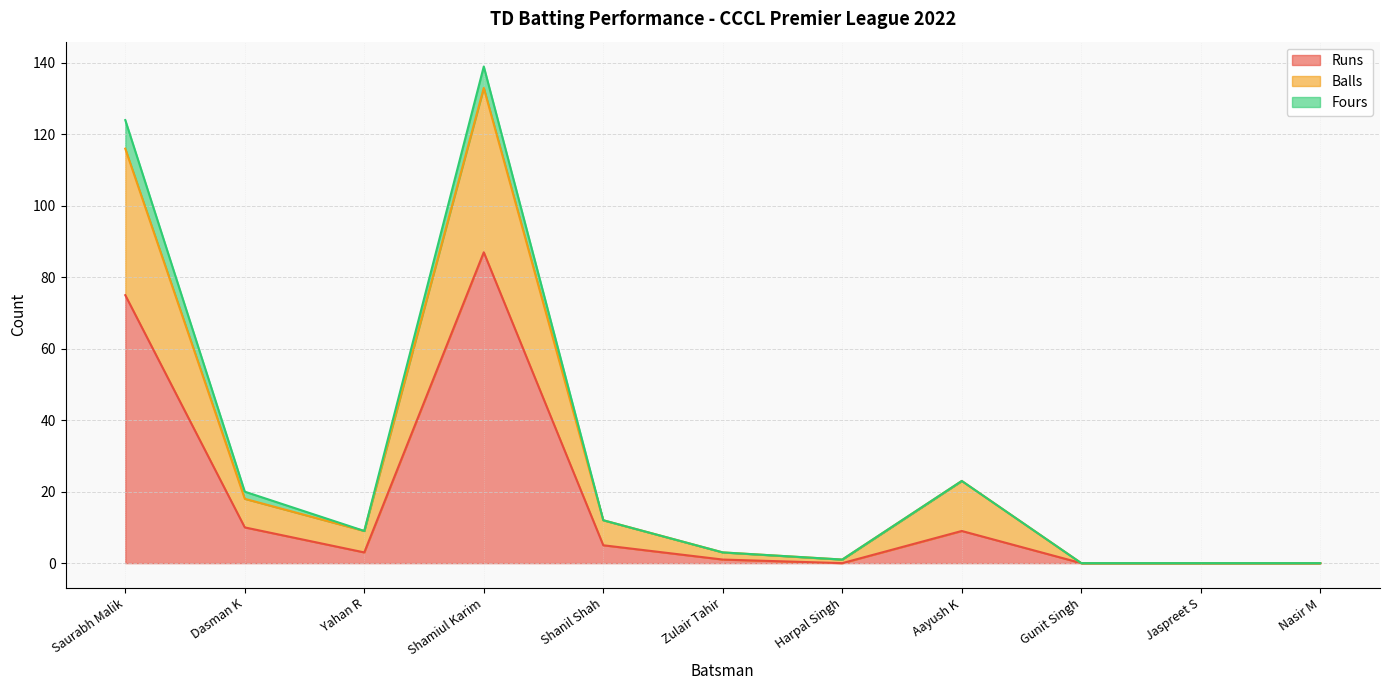

In Runs, how many points are lower than both neighbors (excluding endpoints)?

2